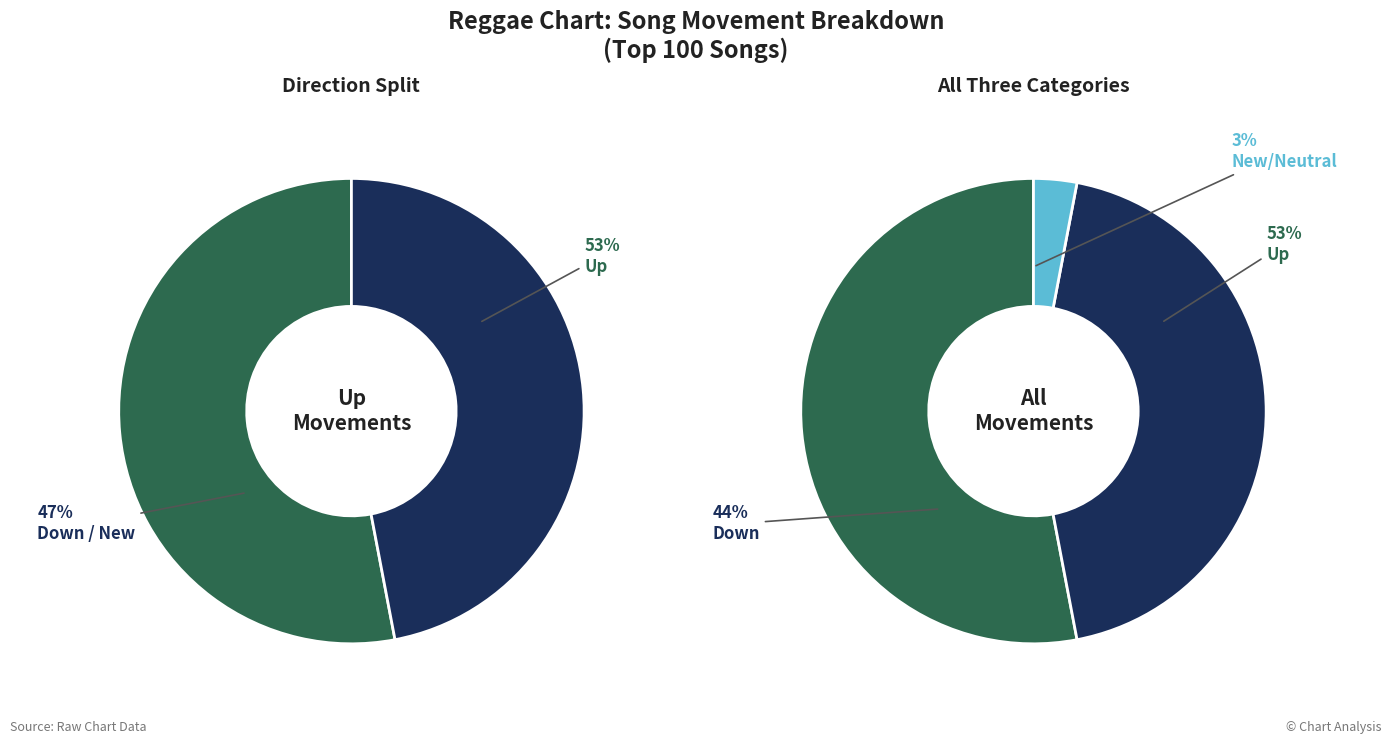

To the nearest percent, what percentage of the pie is up?

53%